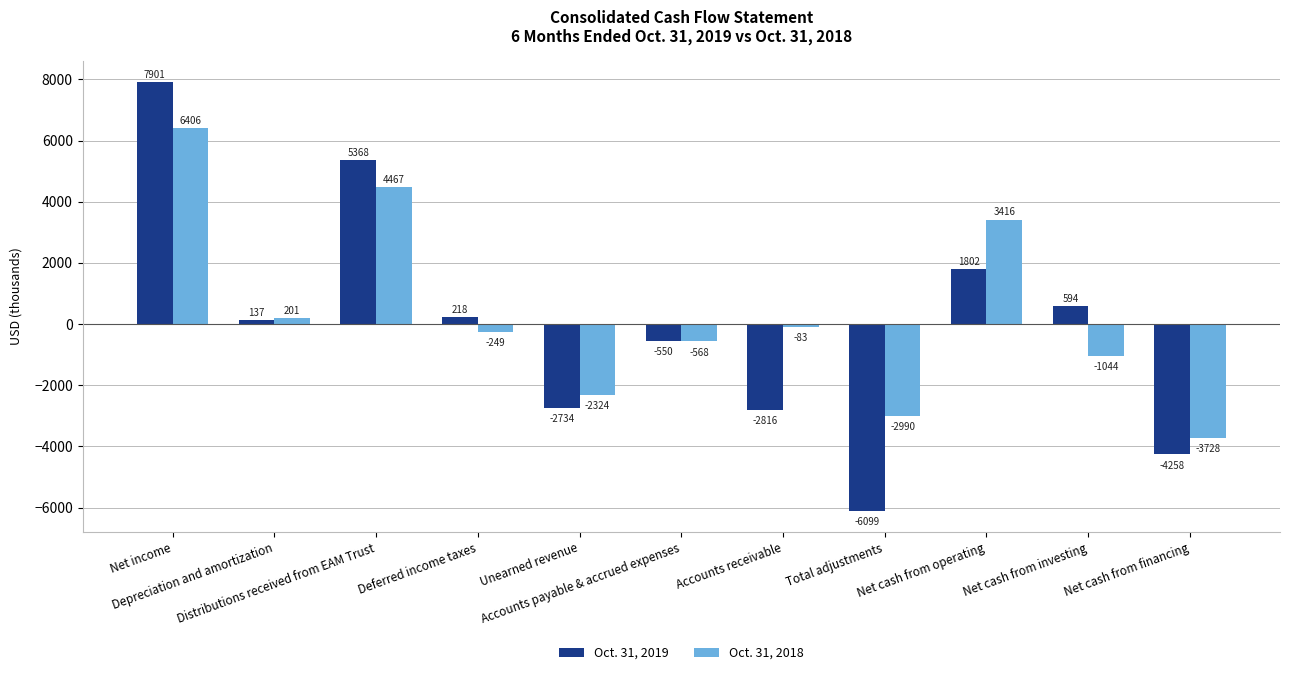

What is the maximum value shown in the chart?

7901